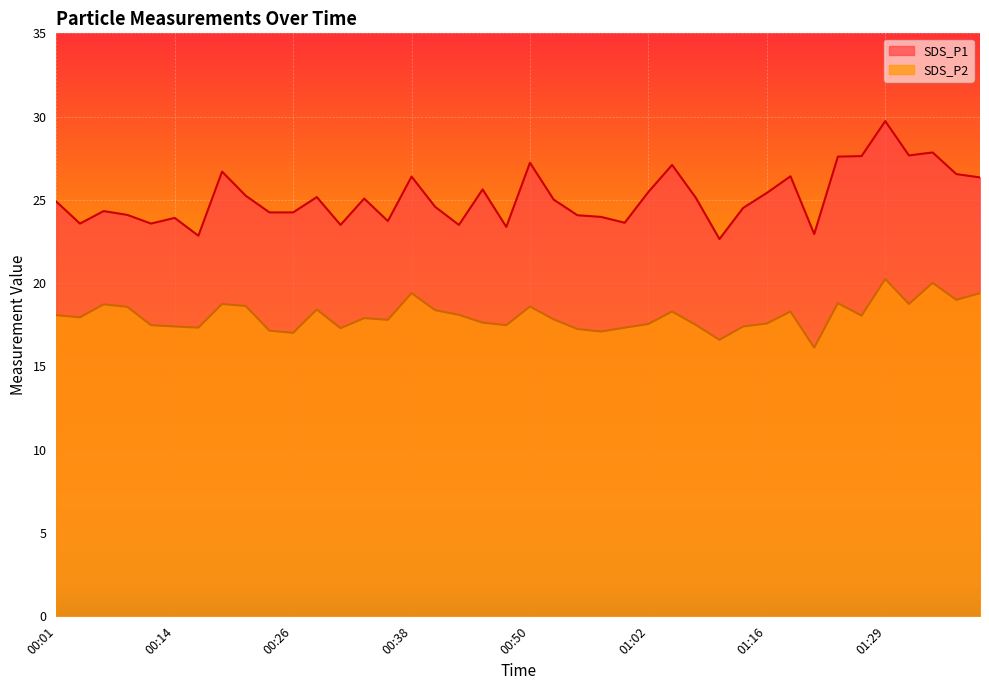

What is the difference between the highest and lowest values at 00:38?

7.0